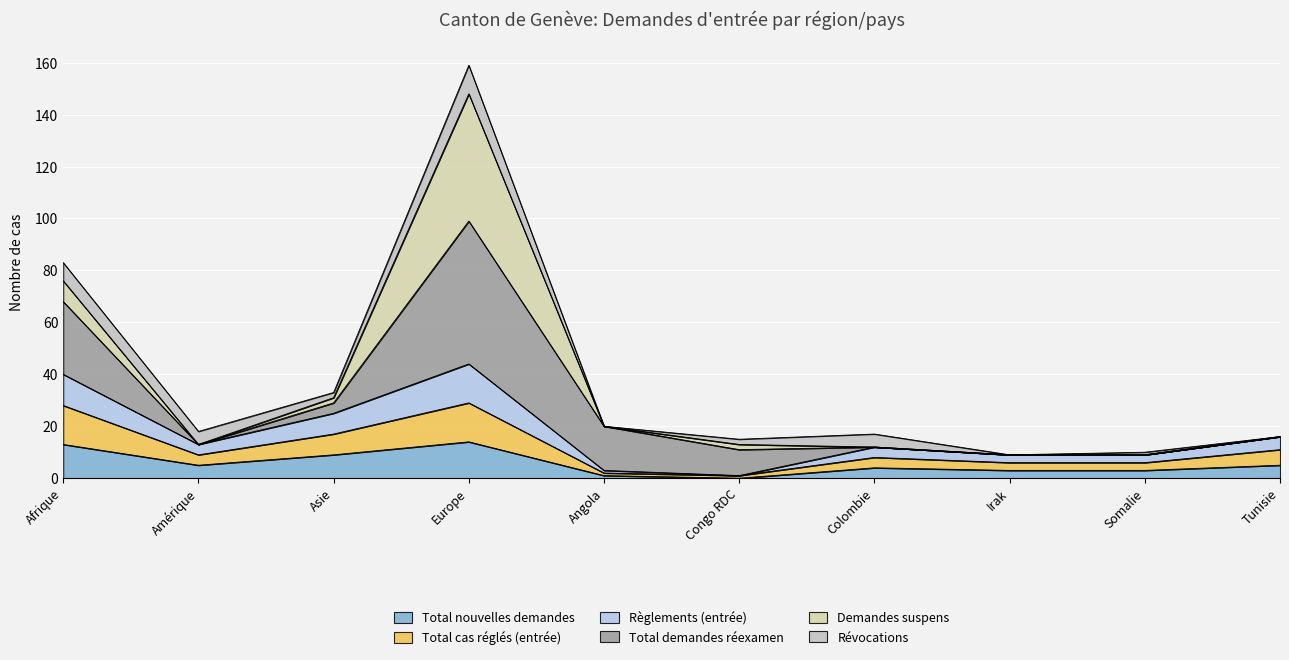

At which label does Total nouvelles demandes reach its minimum?

Congo RDC